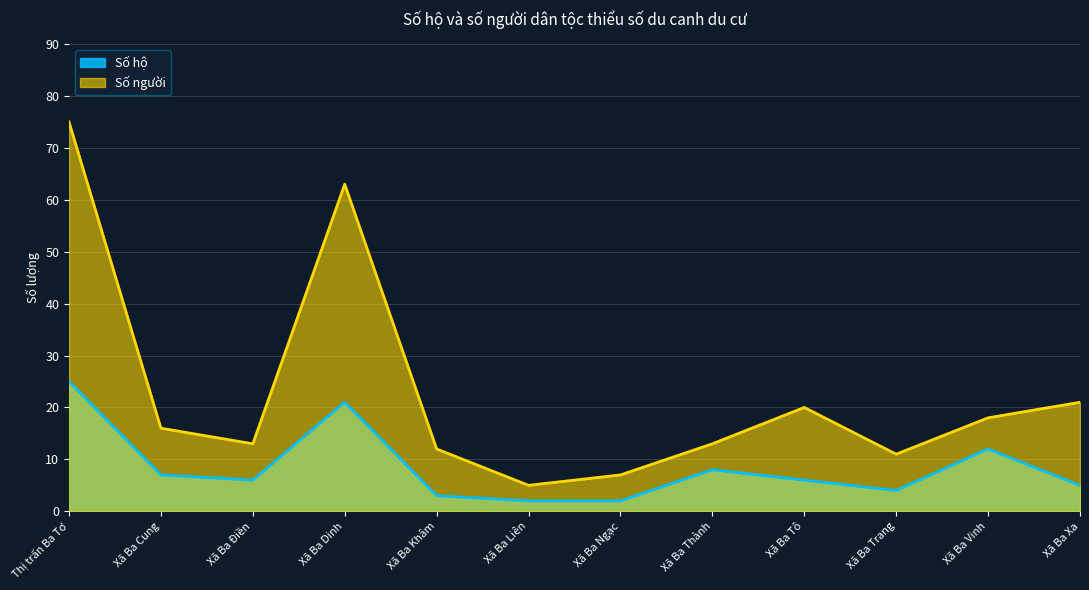

Reading left to right, what are all the values shown in this chart?

Số hộ: 25	7	6	21	3	2	2	8	6	4	12	5
Số người: 75	16	13	63	12	5	7	13	20	11	18	21